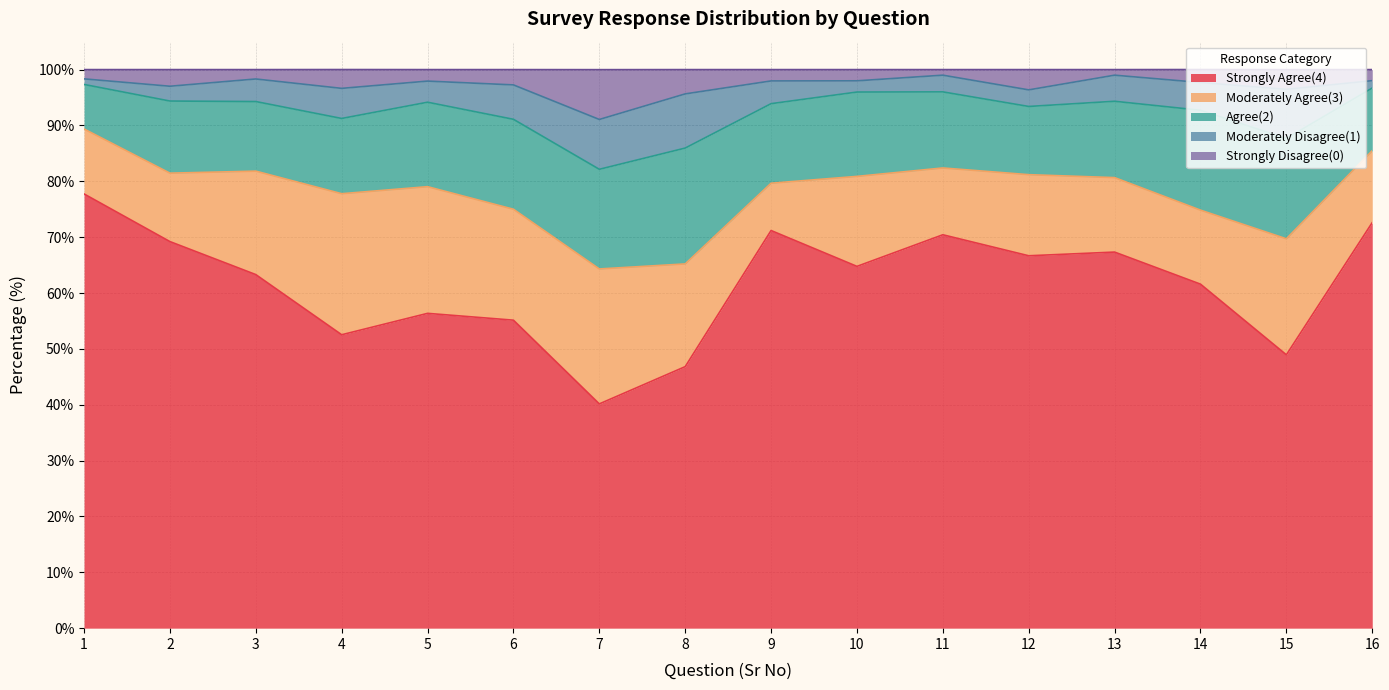

What are all the series names shown in the legend?

Strongly Agree(4), Moderately Agree(3), Agree(2), Moderately Disagree(1), Strongly Disagree(0)